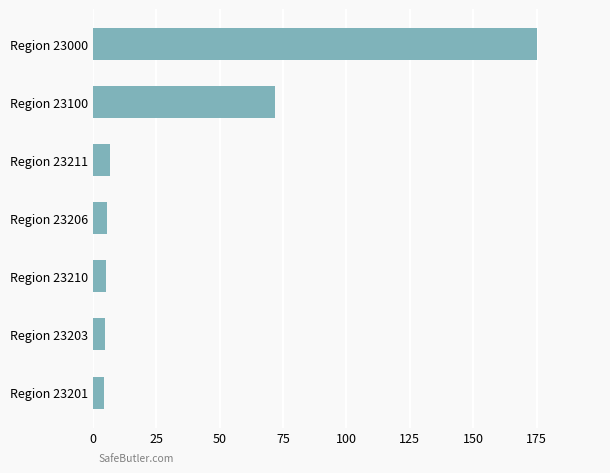

Does the chart contain stacked bars?

No